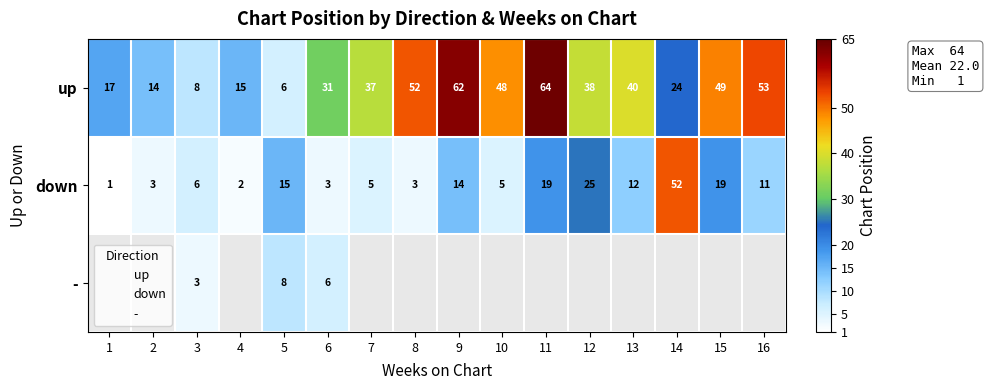

At which label does down reach its minimum?

1